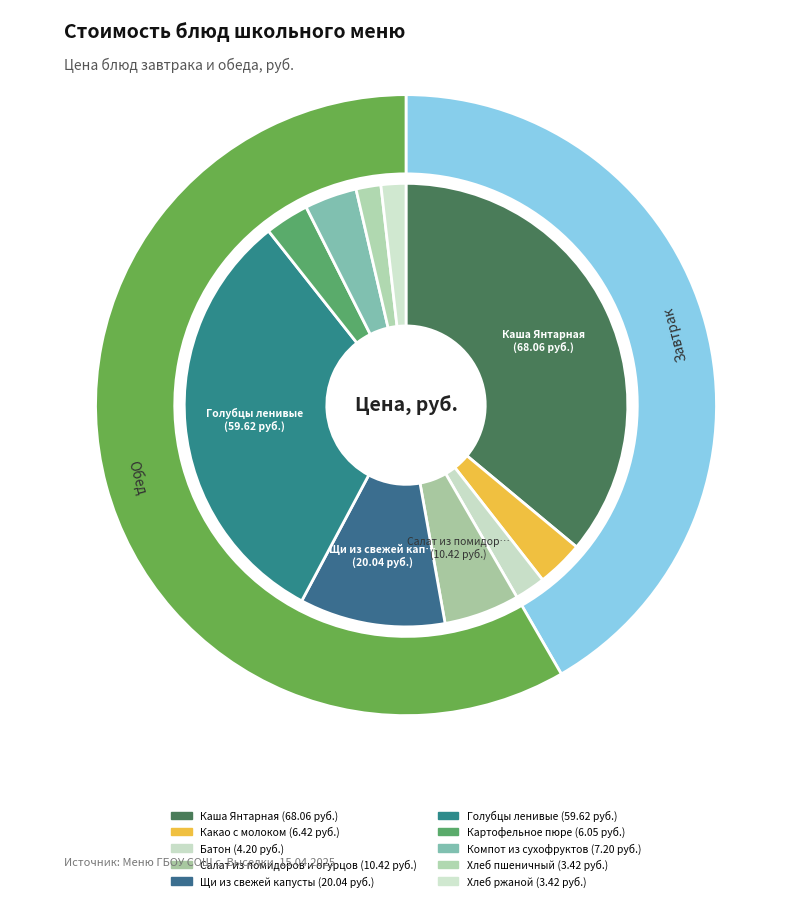

To the nearest percent, what is the average slice percentage?

10%